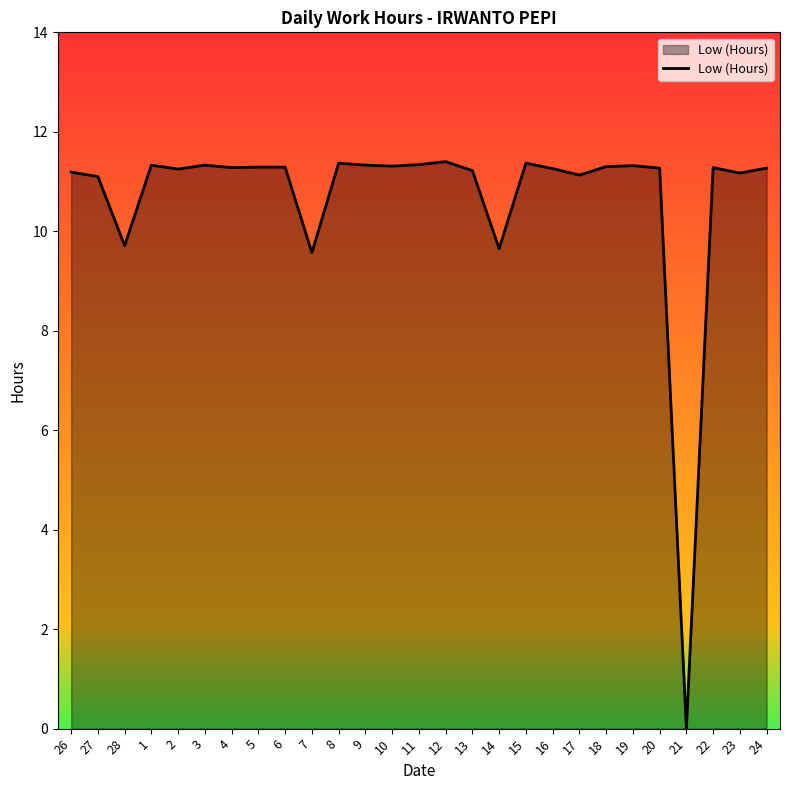

Is it true that the value at 3 is 11.3?

True